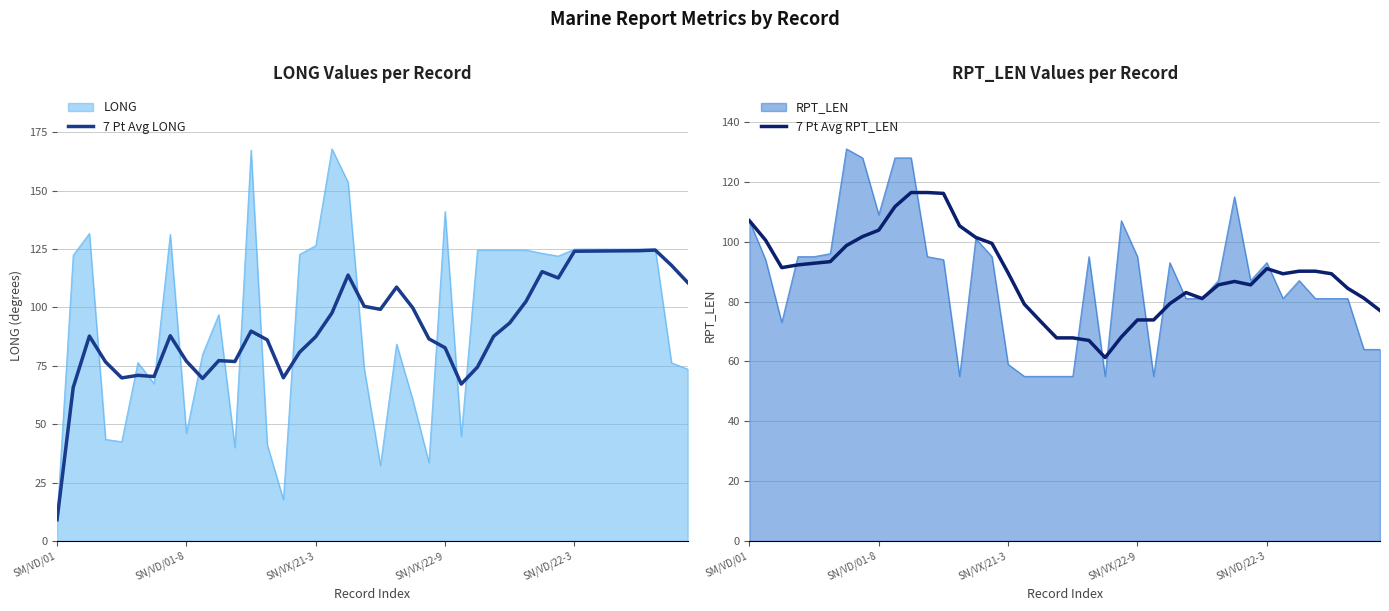

What position from the left is 9?

10